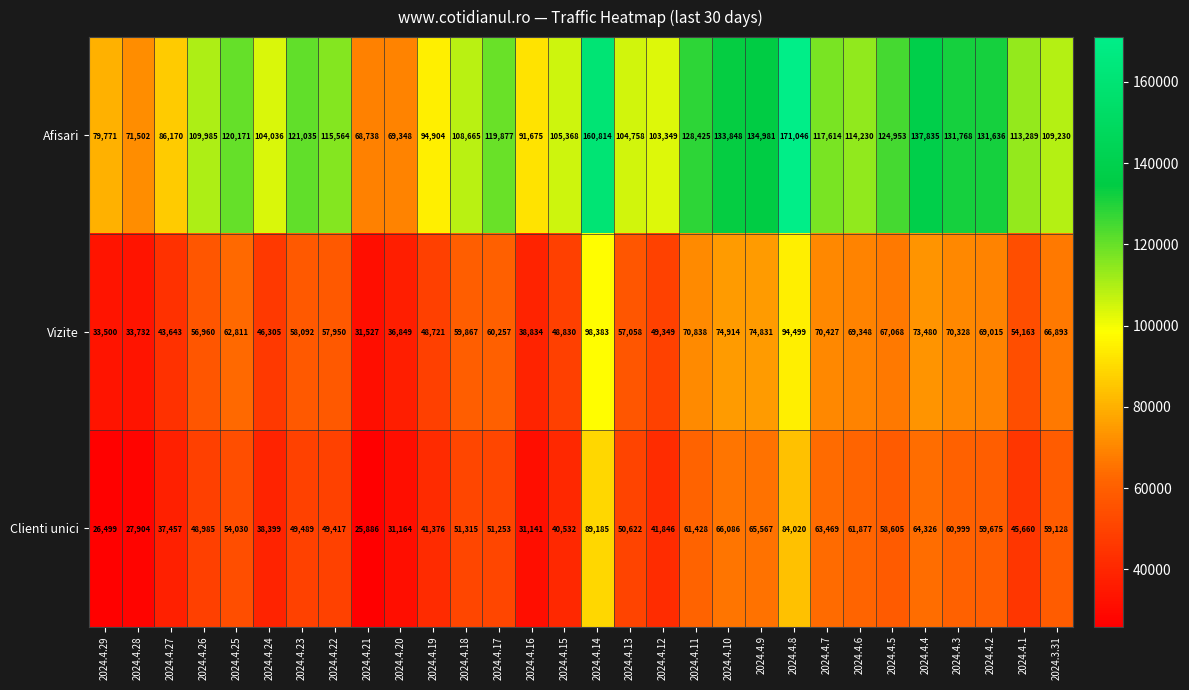

At which label is Vizite closest to 64955?

2024.3.31